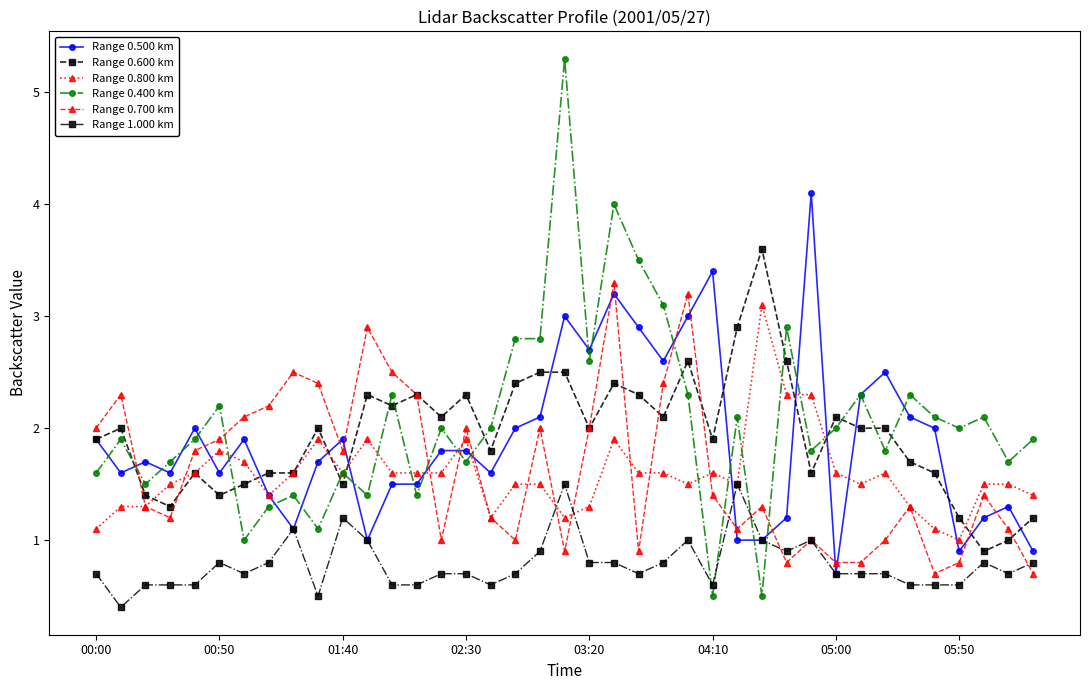

True or false: Range 0.500 km has more than 0 points higher than both neighbors.

True